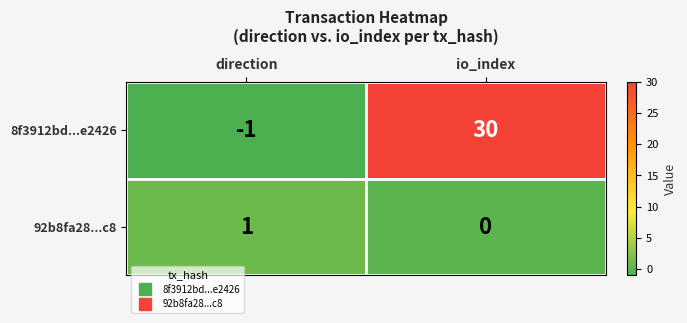

What is the difference between the maximum and minimum values in the 8f3912bd...e2426 series?

31